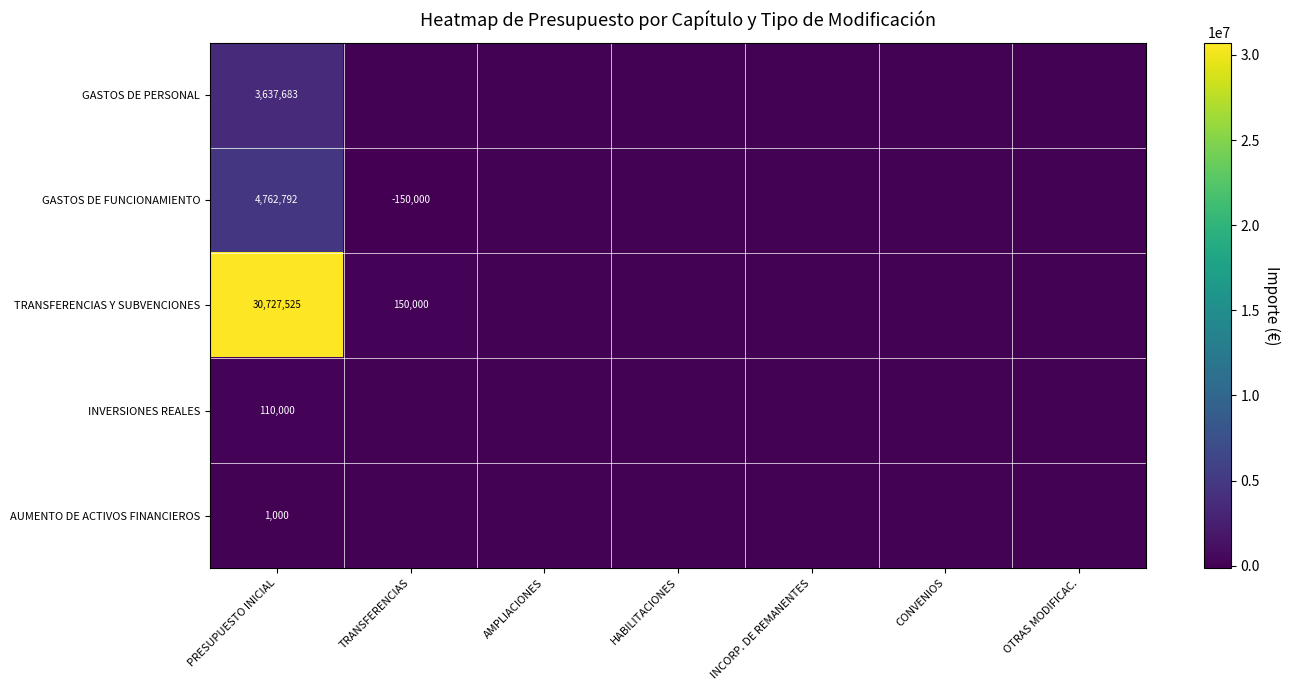

The value of TRANSFERENCIAS Y SUBVENCIONES at PRESUPUESTO INICIAL is 51122642. True or false?

False